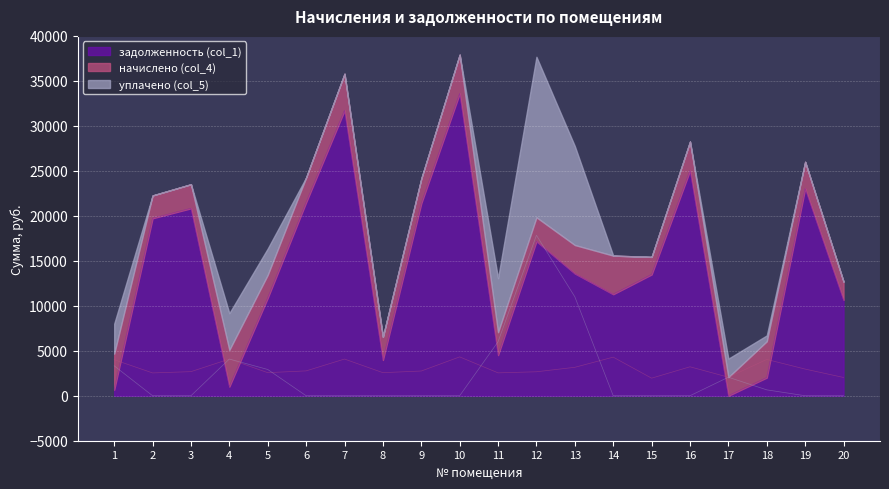

What is the average value of the задолженность (col_1) series?

14305.3